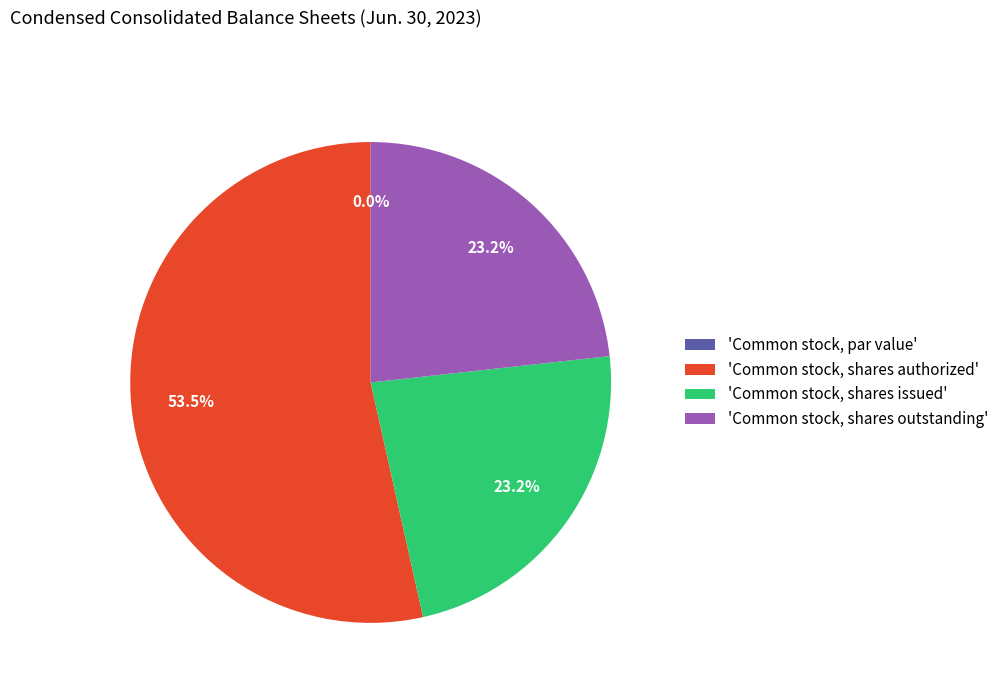

To the nearest percent, what percentage of the pie is Common stock, shares issued?

23%